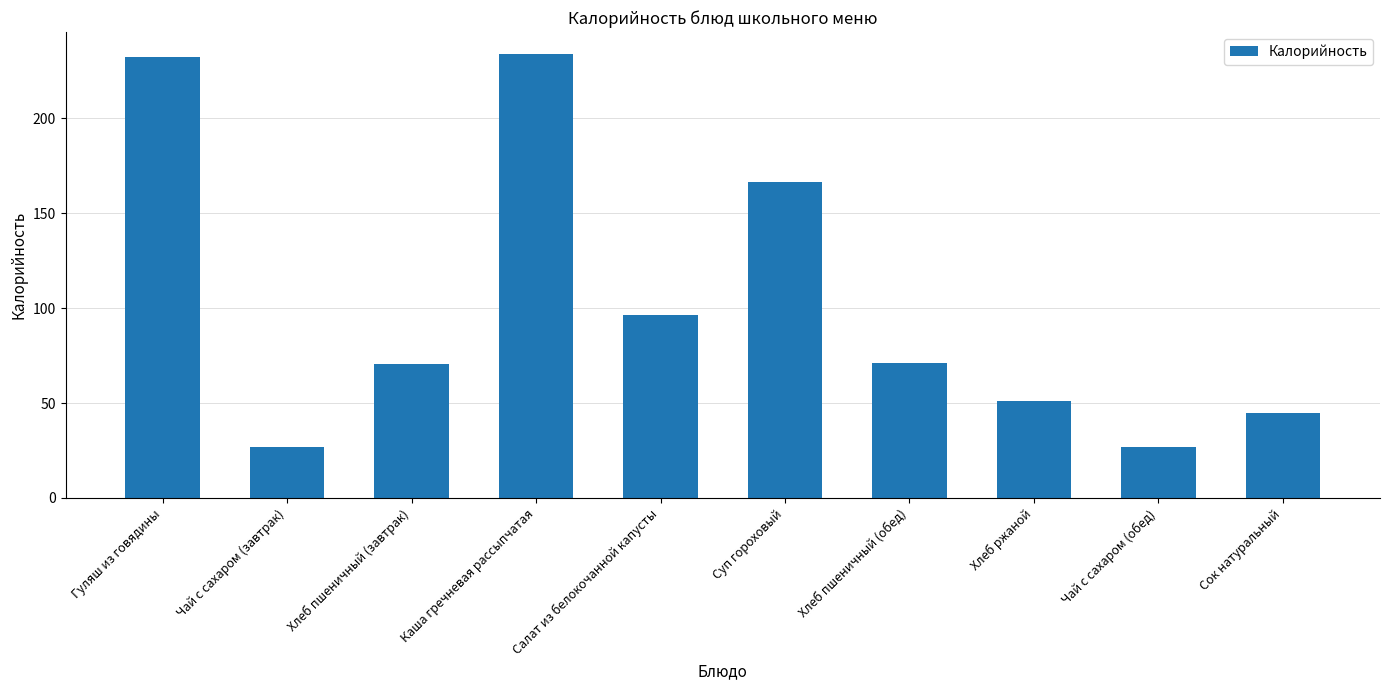

What is the sum of all values?

1020.1